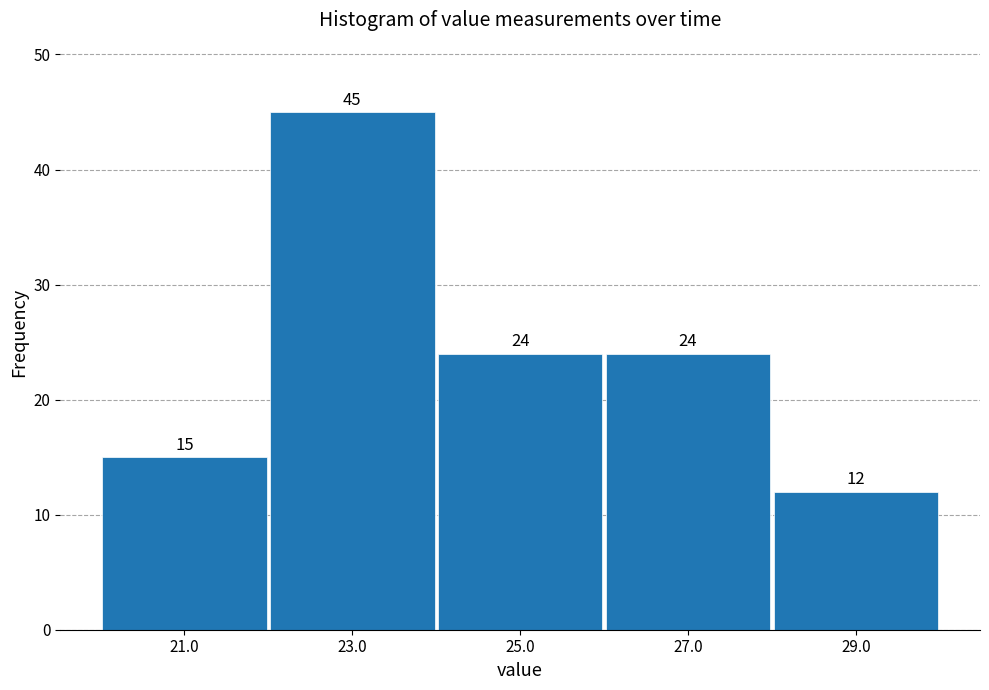

Which range on the x-axis has the tallest bar?

22 to 24